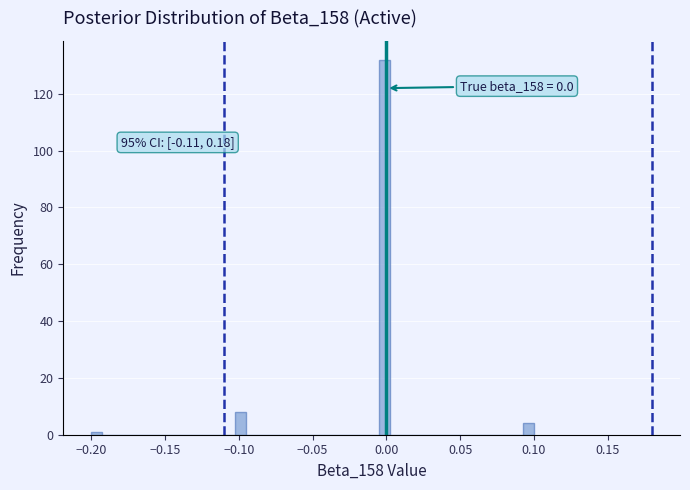

Around what value on the x-axis is the tallest bar? Give the approximate position of its centre, as read against the axis.

0.000